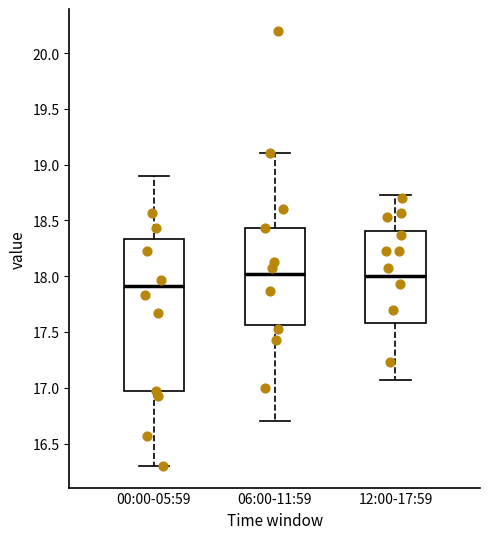

Reading left to right, read every box against the y-axis: the position of its median line, the range the box covers, and the ends of its whiskers. The values are not printed on the chart, so give them approximately, as read against the axis.

00:00-05:59: median 17.90, box 16.95 to 18.35, whiskers 16.30 to 18.90
06:00-11:59: median 18.00, box 17.55 to 18.45, whiskers 16.70 to 19.10
12:00-17:59: median 18.00, box 17.60 to 18.40, whiskers 17.05 to 18.75